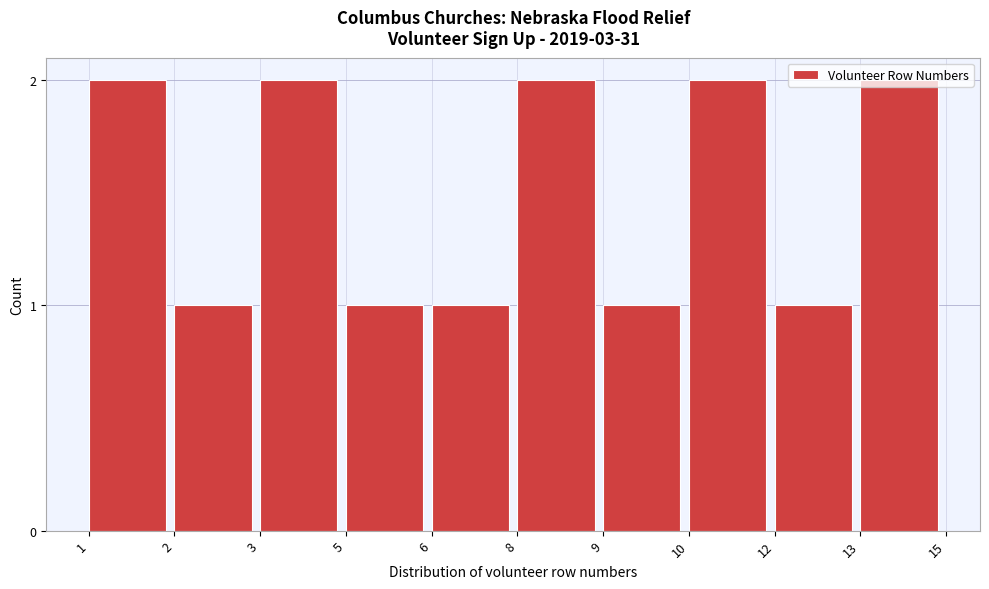

Is it true that the value at 6 is 1?

True